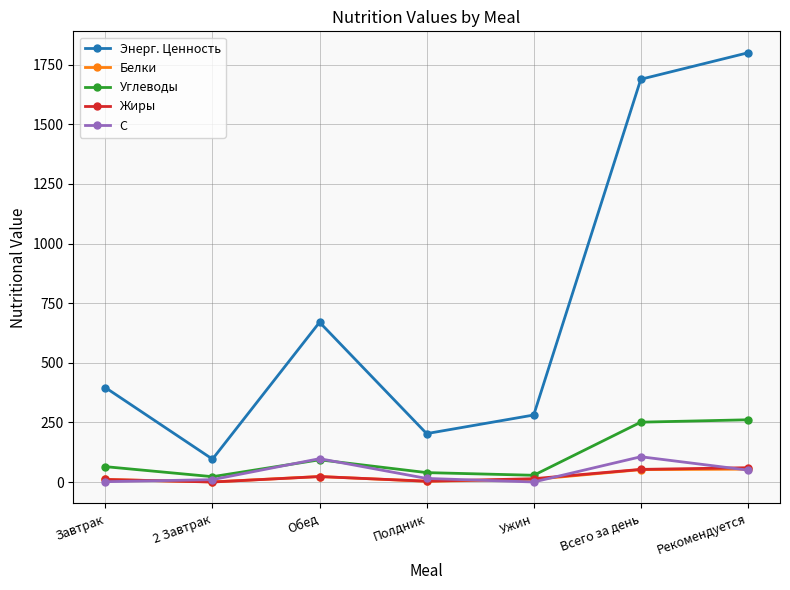

Which label corresponds to the largest value in the chart?

Рекомендуется